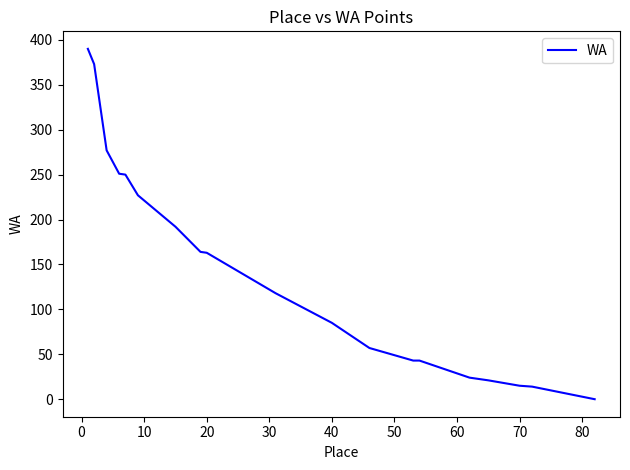

True or false: the data shows 23 at 11.

False